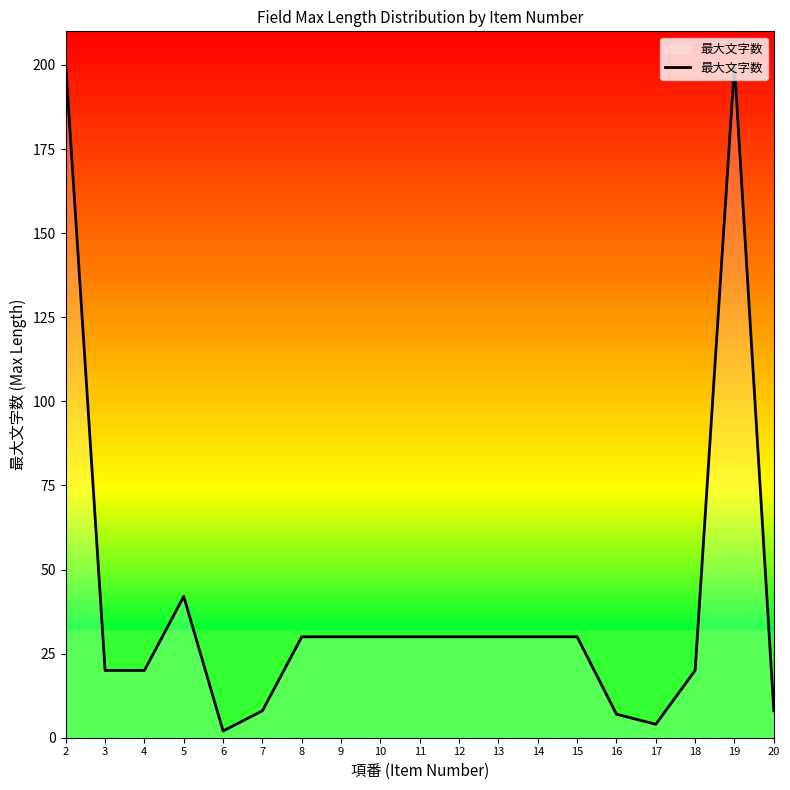

The value at 2 is 200. True or false?

True